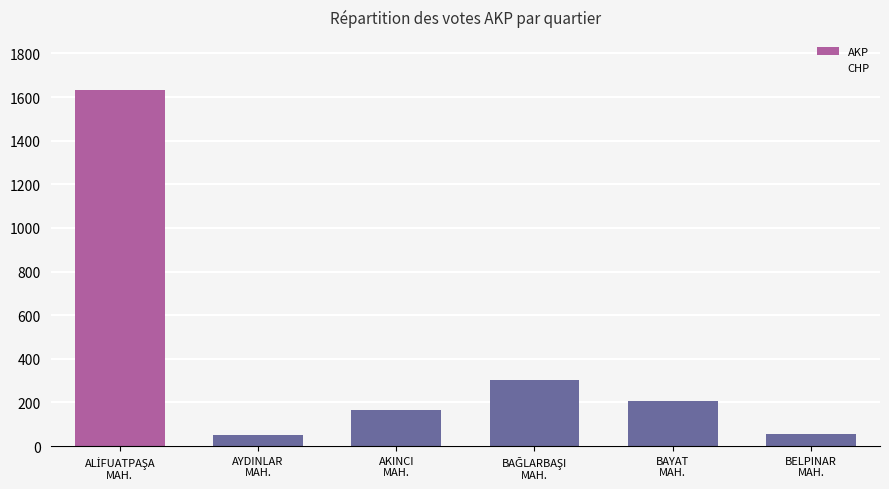

What is the greatest value displayed?

1631